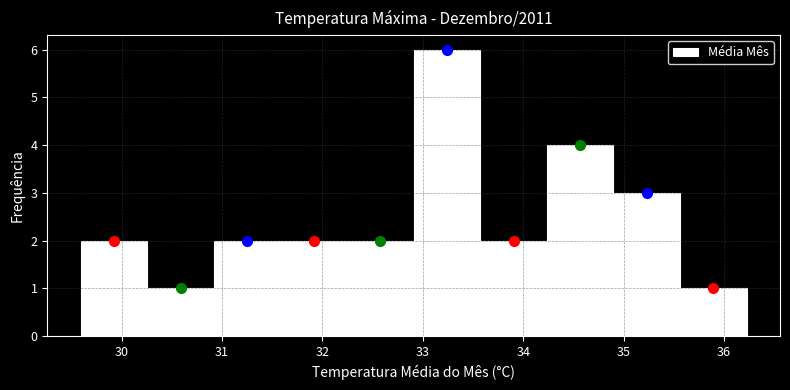

What is the height of the bar covering 30.9 to 31.6 on the x-axis? Neither the bar edges nor the heights are printed on the chart, so give them approximately, as read against the axes.

2